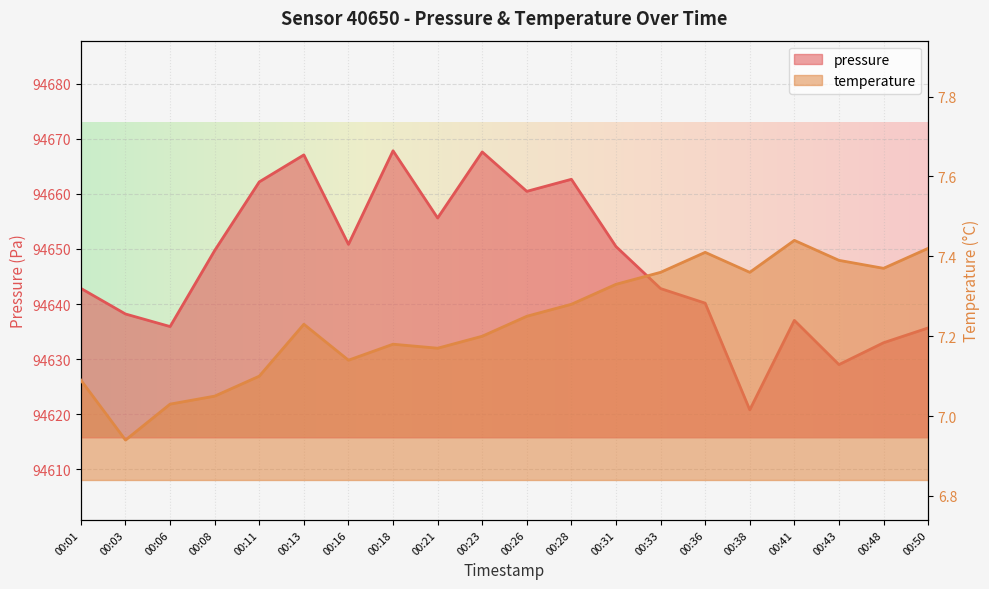

What is the difference between the temperature values at 00:50 and 00:31?

0.1